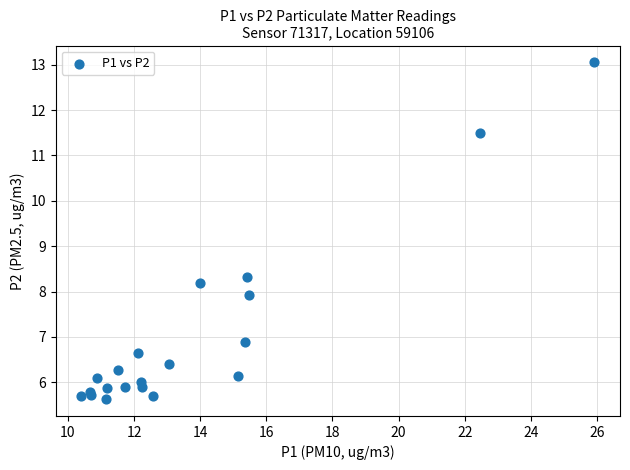

What Y value in the scatter plot is closest to 9?

8.3